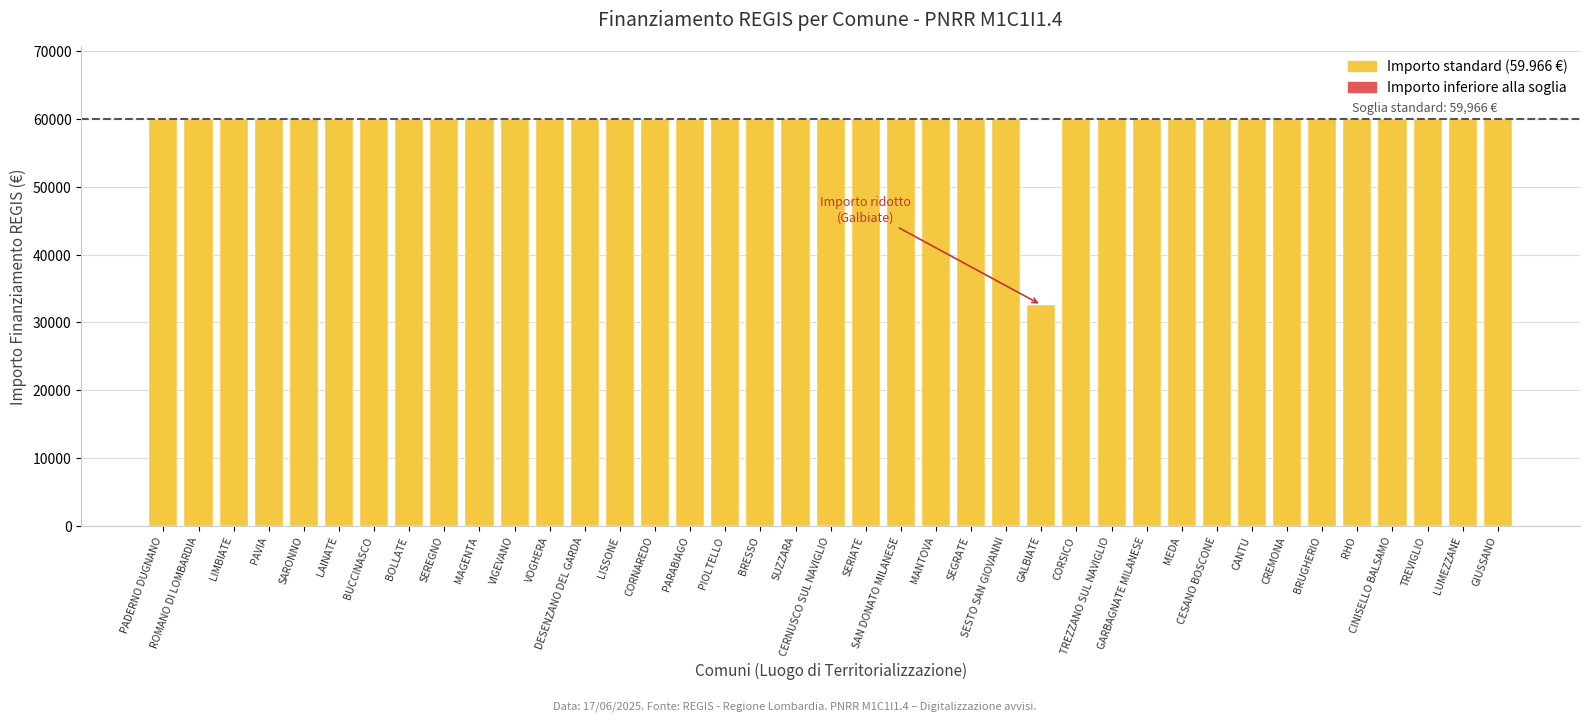

What is the minimum value shown in the chart?

32589